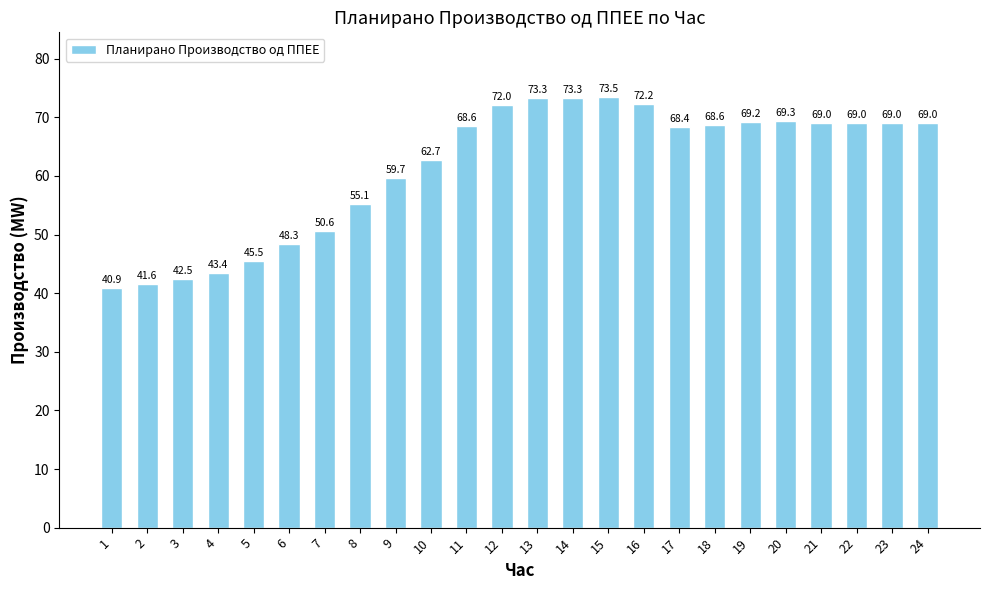

Count the number of values greater than 68.

14